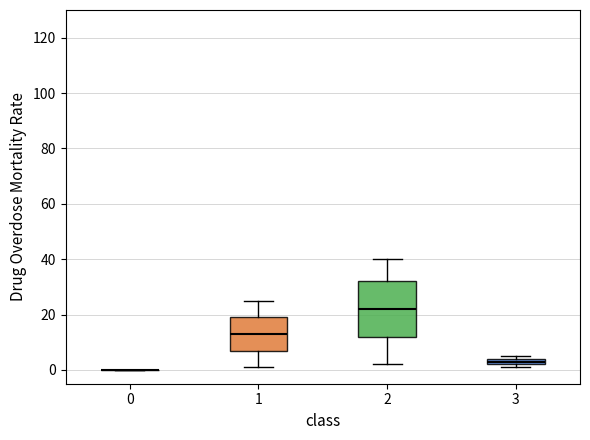

Comparing the boxes themselves (not the whiskers), which one is the tallest?

2